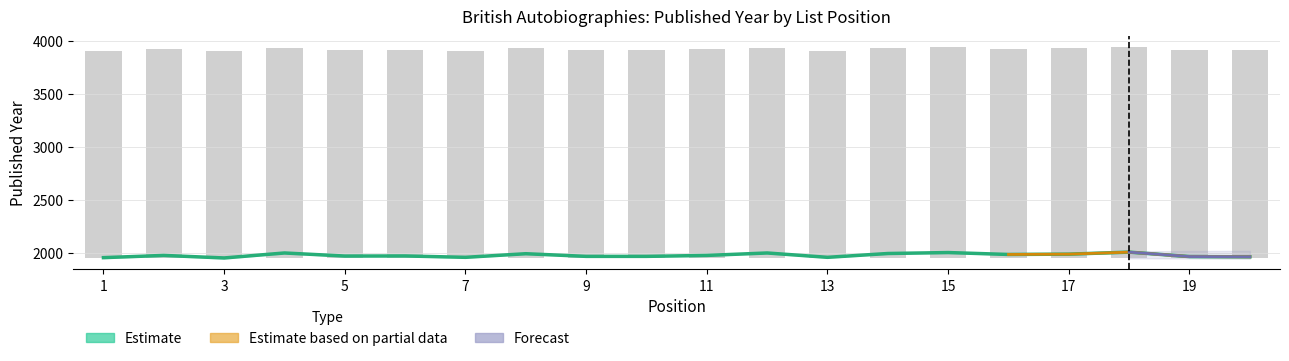

At which category does the chart reach its peak across all series?

18